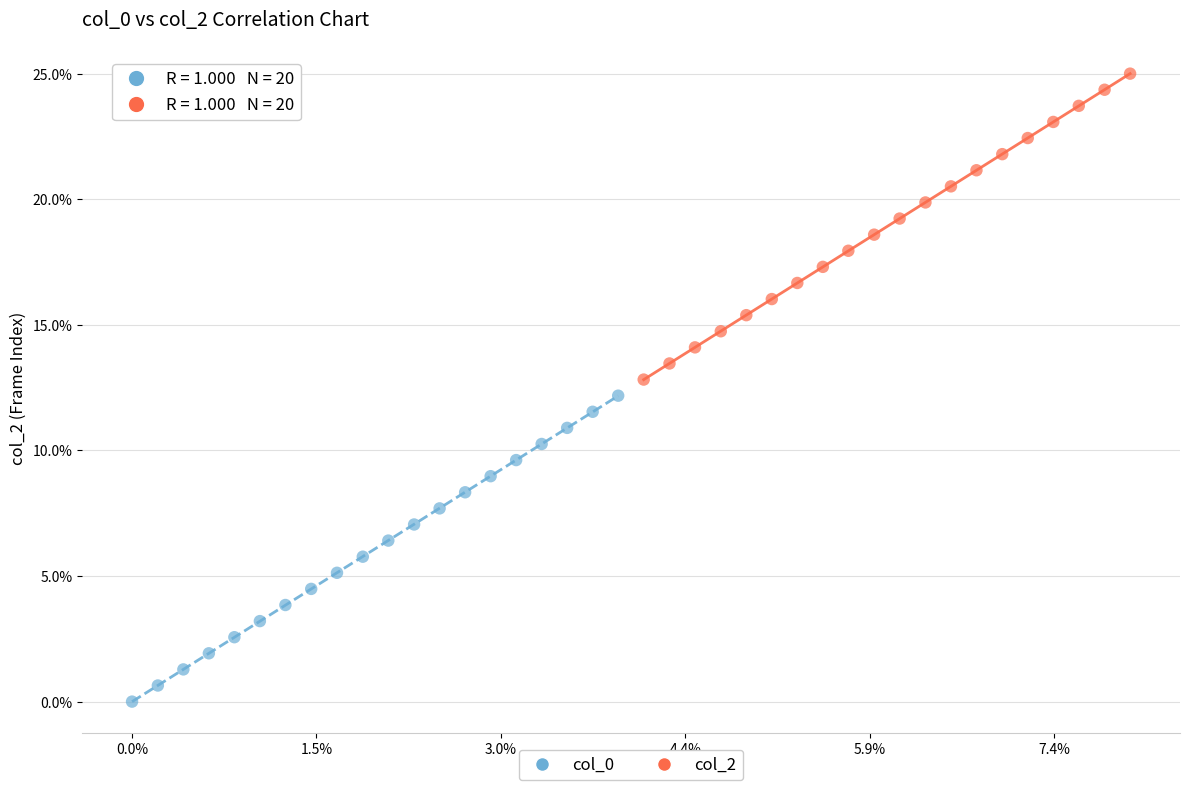

What are all the series names shown in the legend?

col_0, col_2